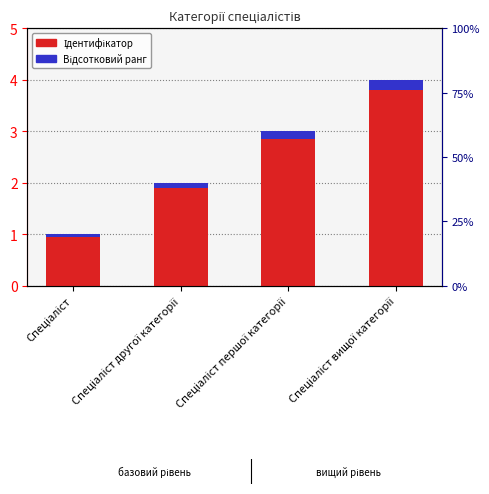

Is it true that Ідентифікатор equals 3.0 at Спеціаліст першої категорії?

True